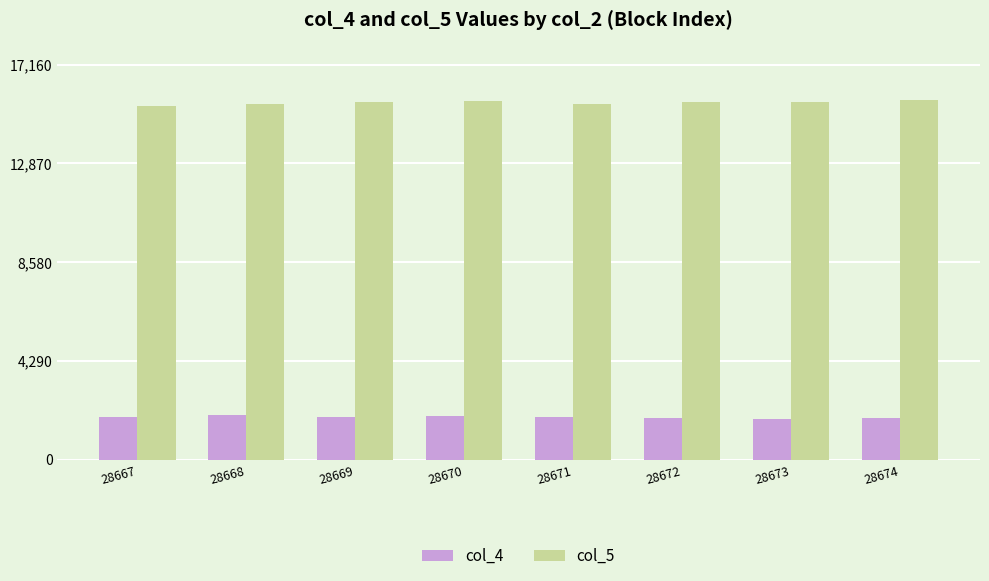

What is the spread (max minus min) of values at 28670?

13664